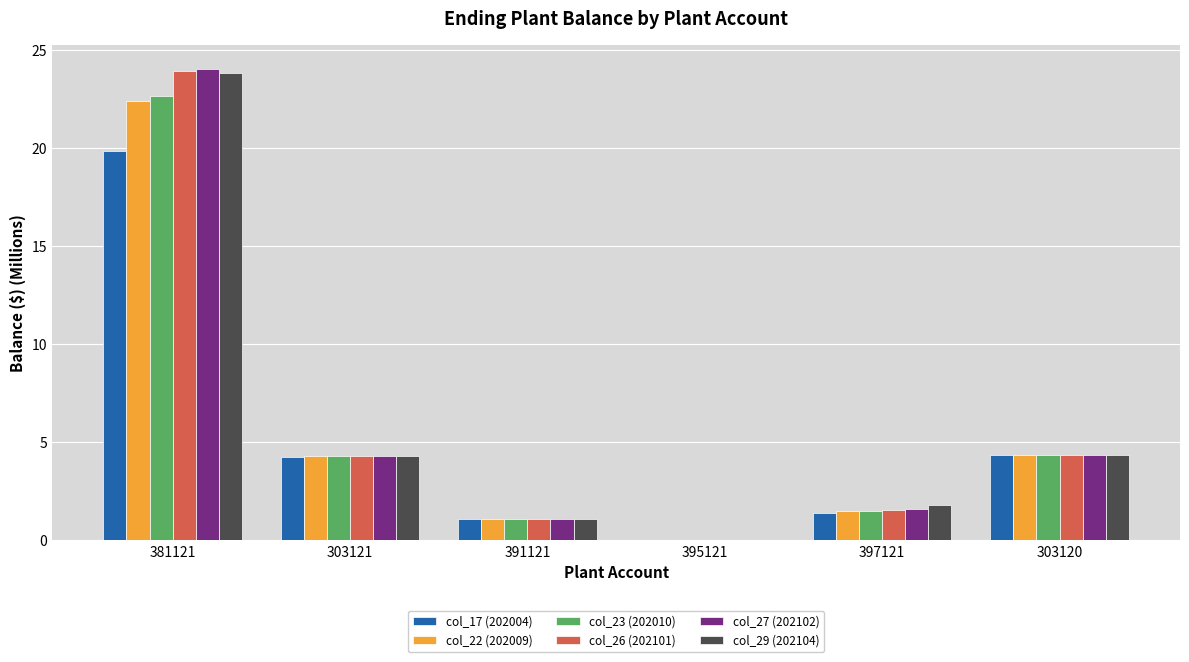

At which label does col_29 (202104) reach its peak?

381121